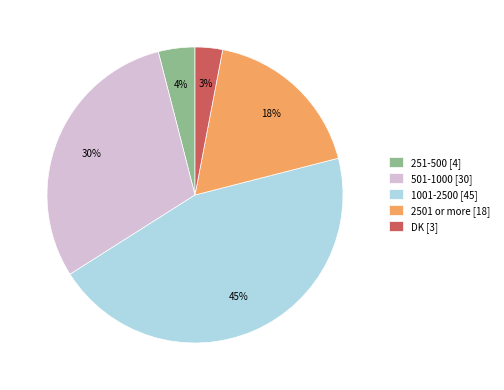

Is the sum of 2501 or more [18] and 501-1000 [30] greater than half?

No